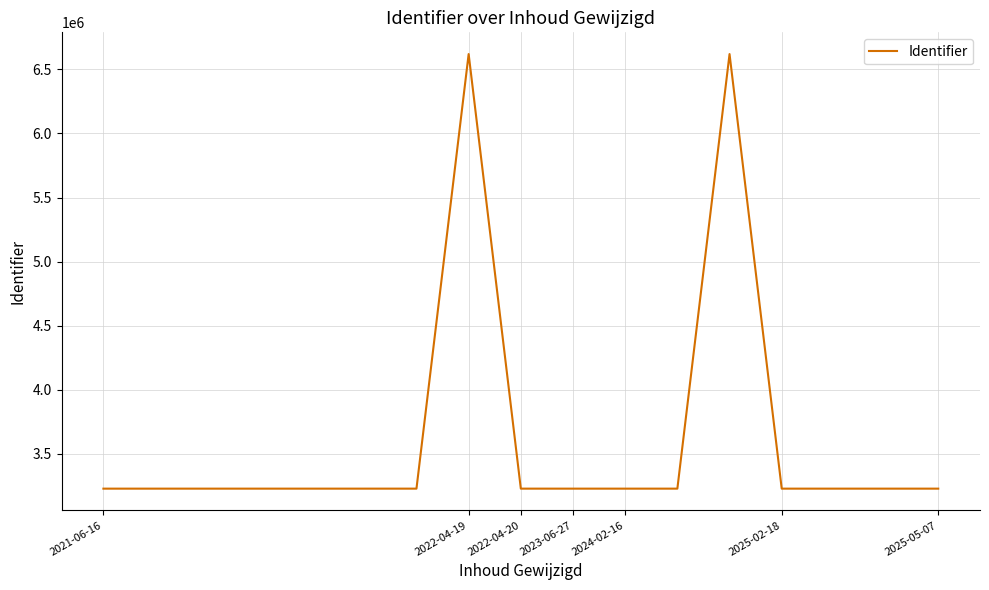

What is the difference between the maximum and minimum values?

3392379